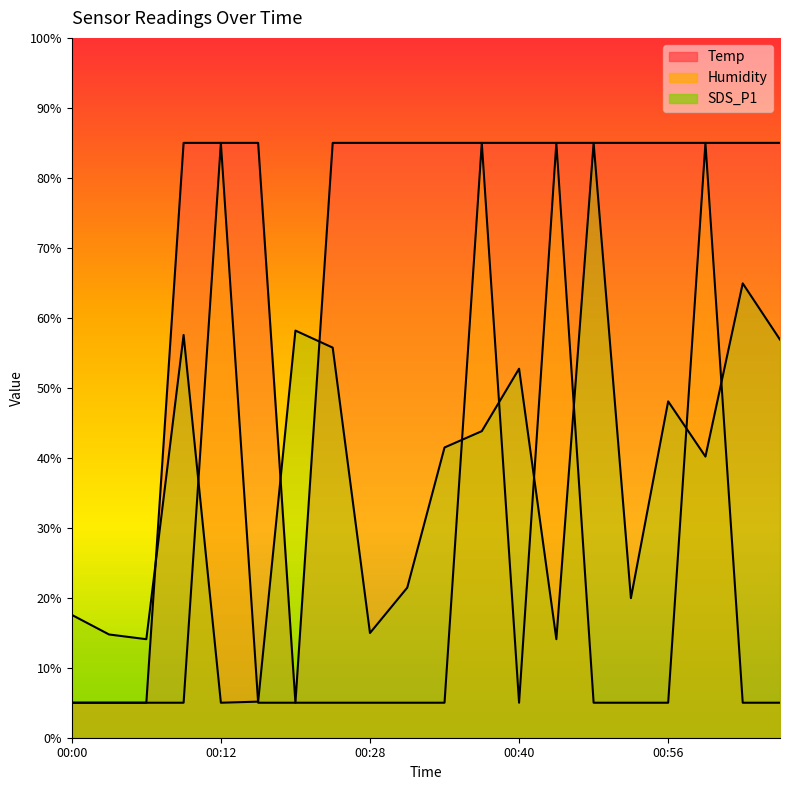

Which label corresponds to the largest value in the chart?

00:09